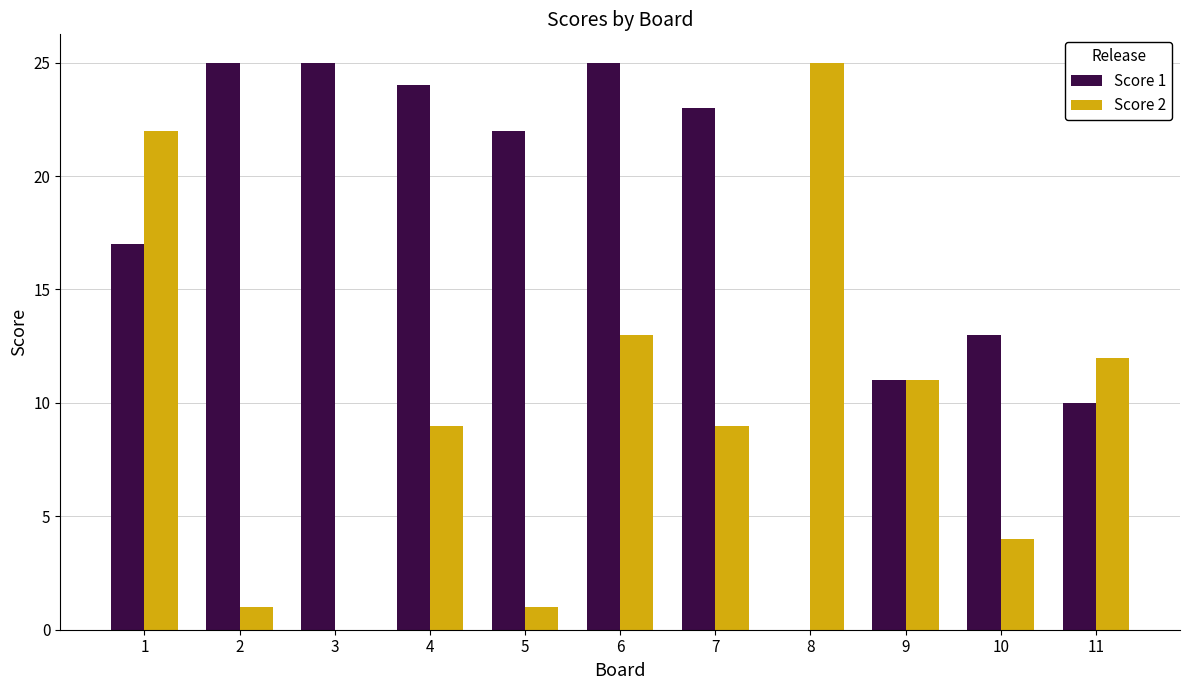

What is the average value of the Score 2 series?

10